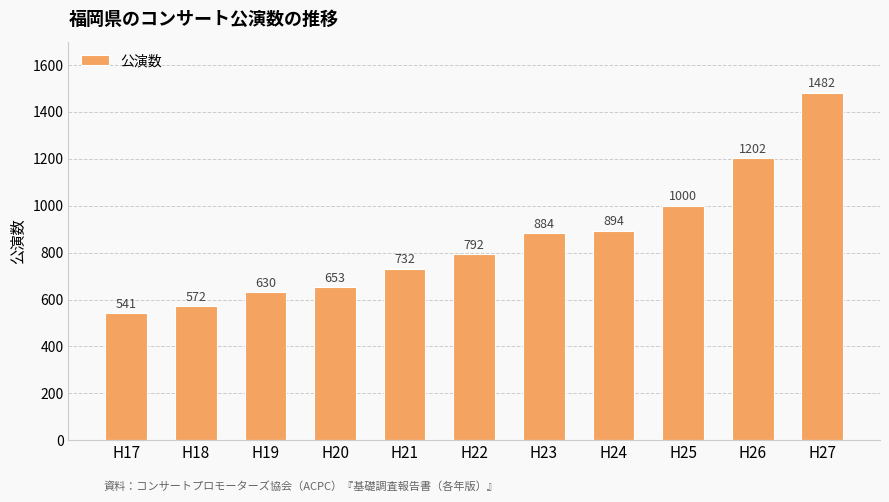

What is the change in value from H19 to H23?

+254